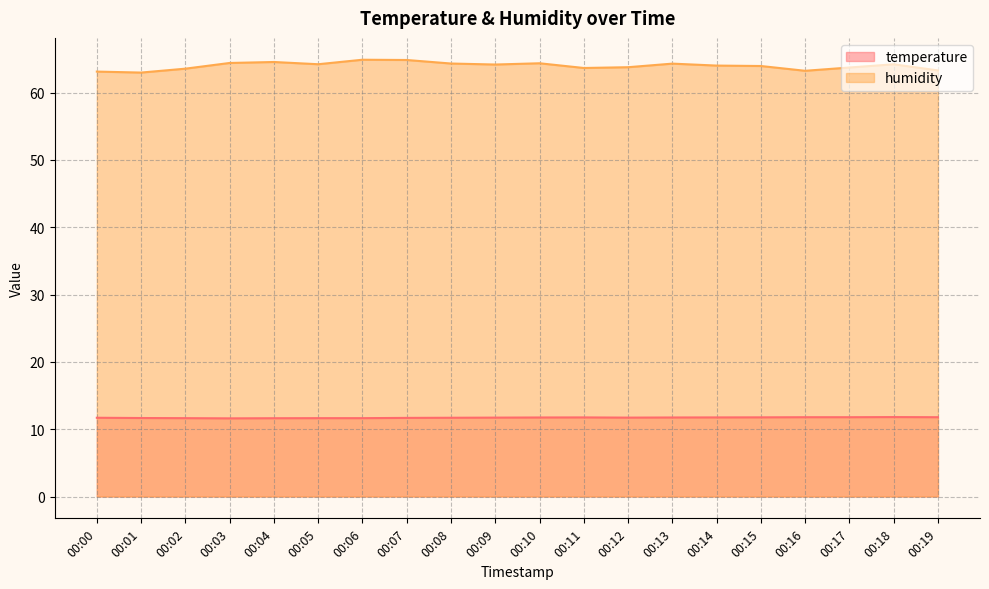

At which label does humidity reach its peak?

00:06